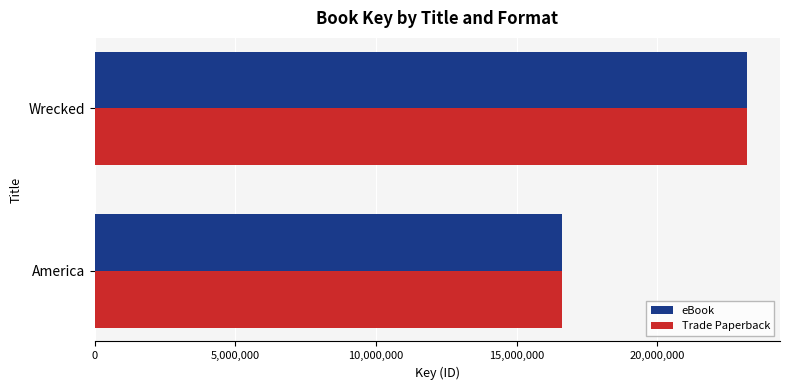

What is the smallest value displayed?

16606756